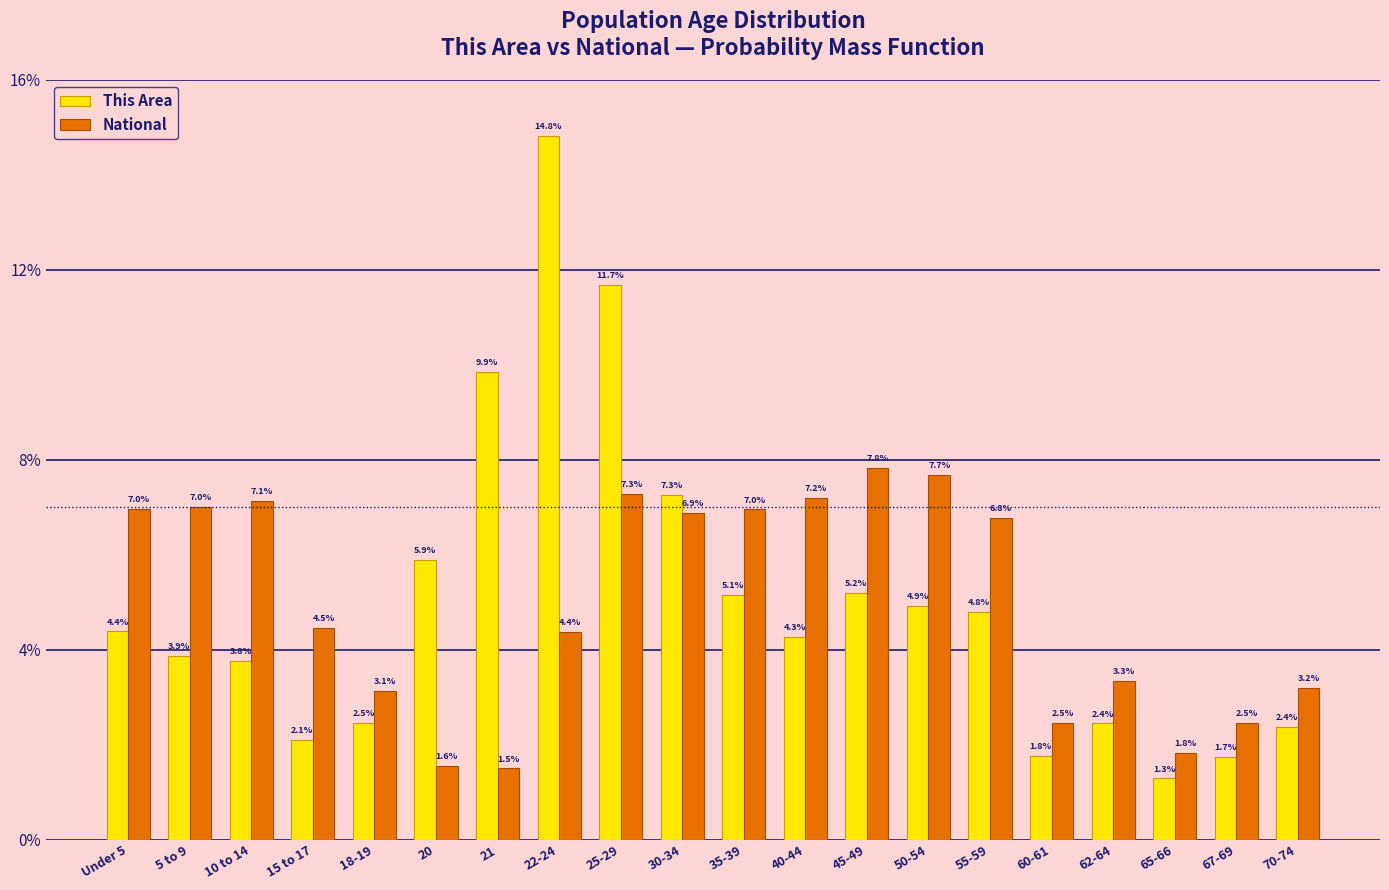

Are the bars grouped side by side (vs. stacked)?

Yes